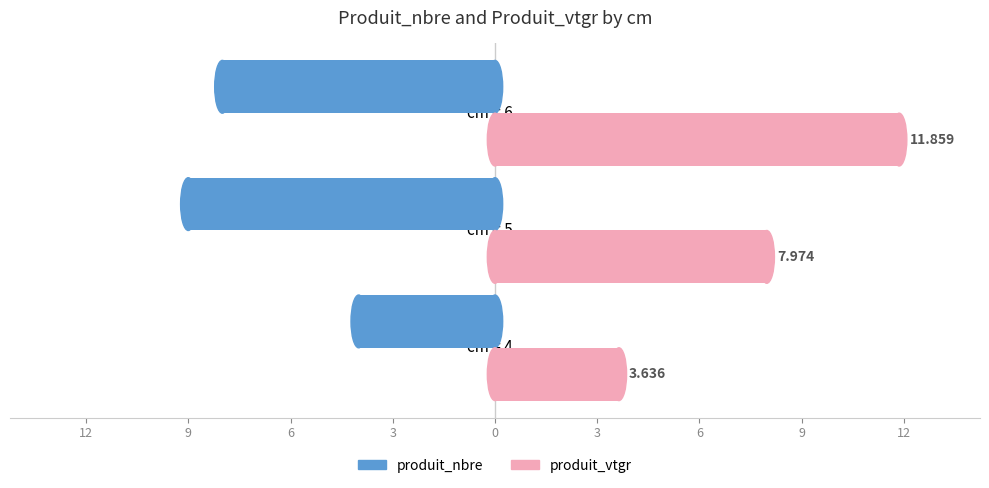

What are all the series names shown in the legend?

produit_nbre, produit_vtgr